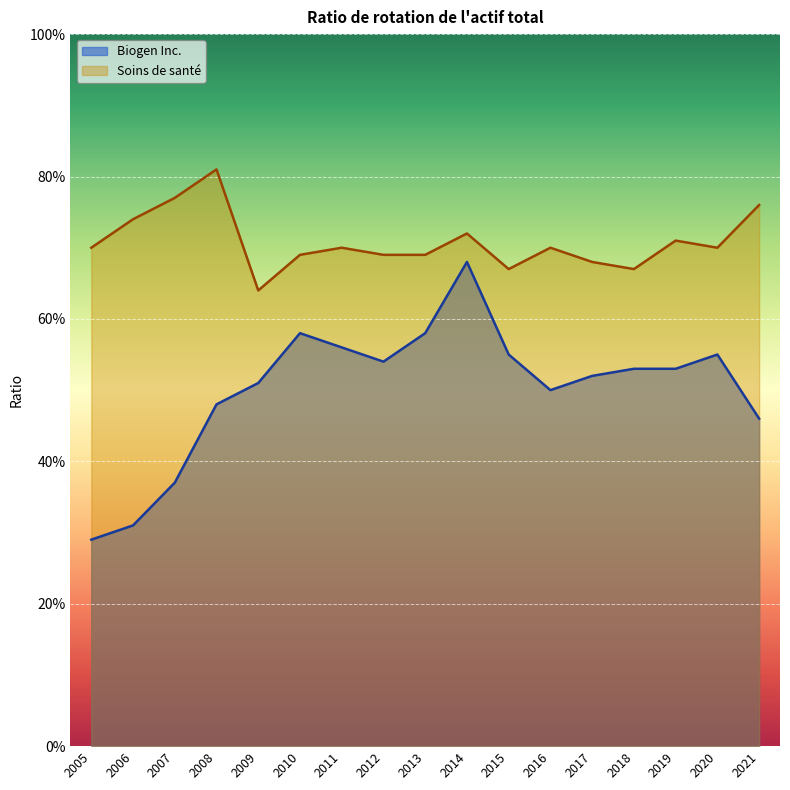

True or false: Soins de santé and Biogen Inc. cross at least once.

False